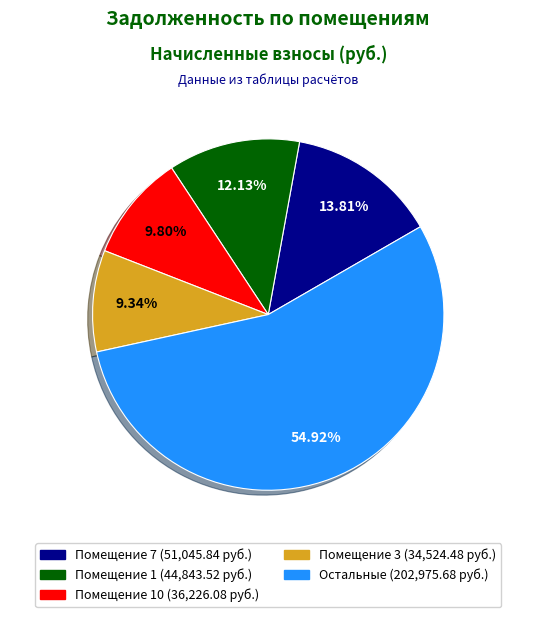

Count the number of slices in the pie.

5